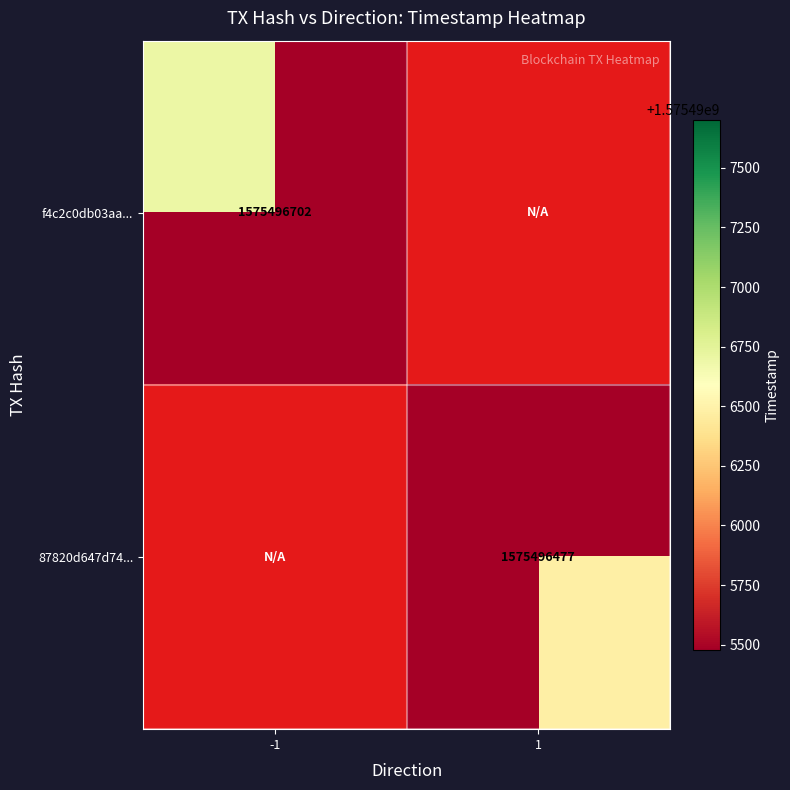

Is the value of 87820d647d74... at 1 greater than the value of f4c2c0db03aa... at -1?

No